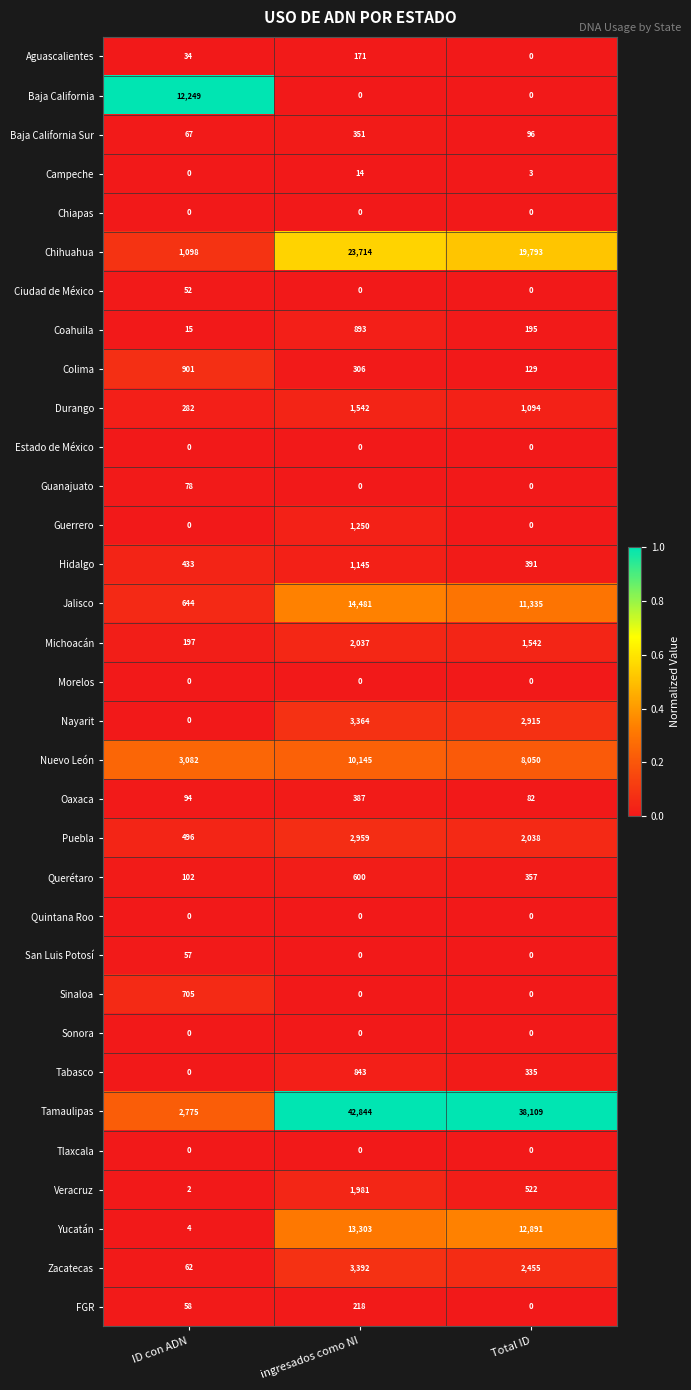

Between ingresados como NI and Total ID, which series saw the biggest shift?

Tamaulipas